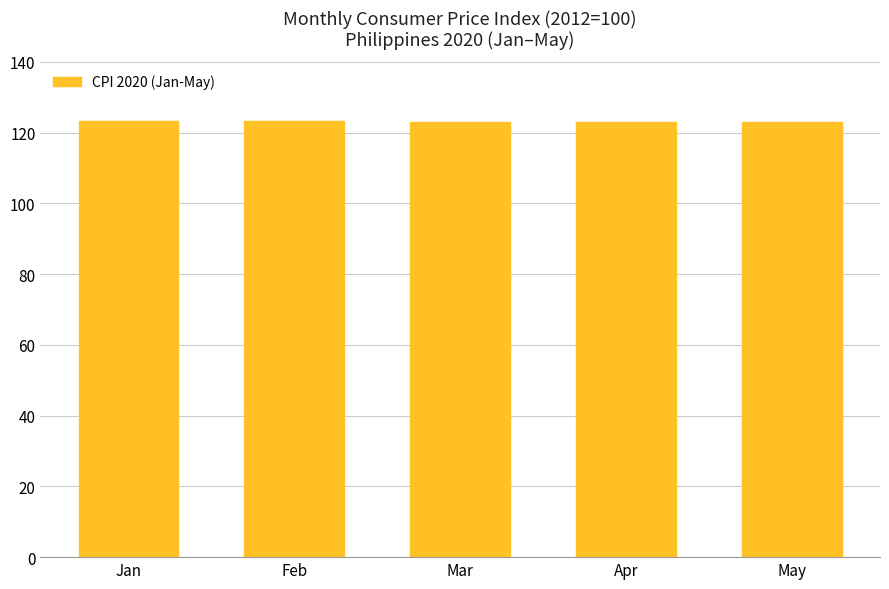

The value at Jan is 198.5. True or false?

False